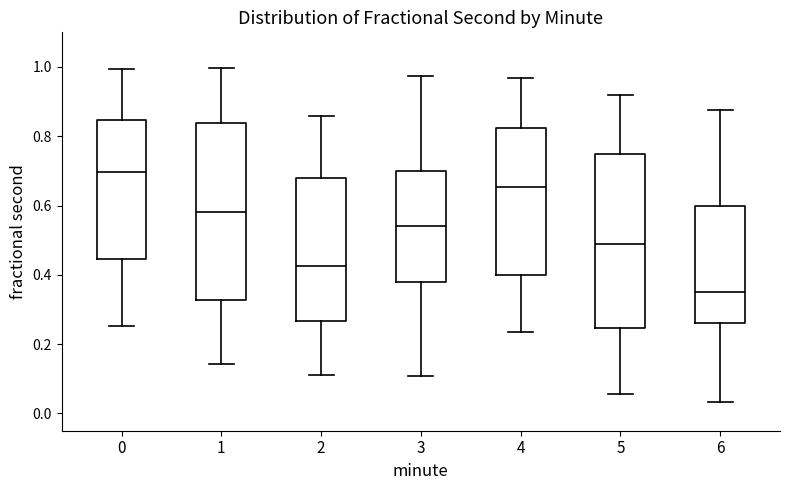

Reading left to right, transcribe this box plot: for each box, give where its median line is, the range the box spans, and where its two whiskers end, as read against the y-axis. The values are not printed on the chart, so give them approximately, as read against the axis.

0: median 0.70, box 0.44 to 0.84, whiskers 0.26 to 1.00
1: median 0.58, box 0.32 to 0.84, whiskers 0.14 to 1.00
2: median 0.42, box 0.26 to 0.68, whiskers 0.12 to 0.86
3: median 0.54, box 0.38 to 0.70, whiskers 0.10 to 0.98
4: median 0.66, box 0.40 to 0.82, whiskers 0.24 to 0.96
5: median 0.48, box 0.24 to 0.74, whiskers 0.06 to 0.92
6: median 0.36, box 0.26 to 0.60, whiskers 0.04 to 0.88